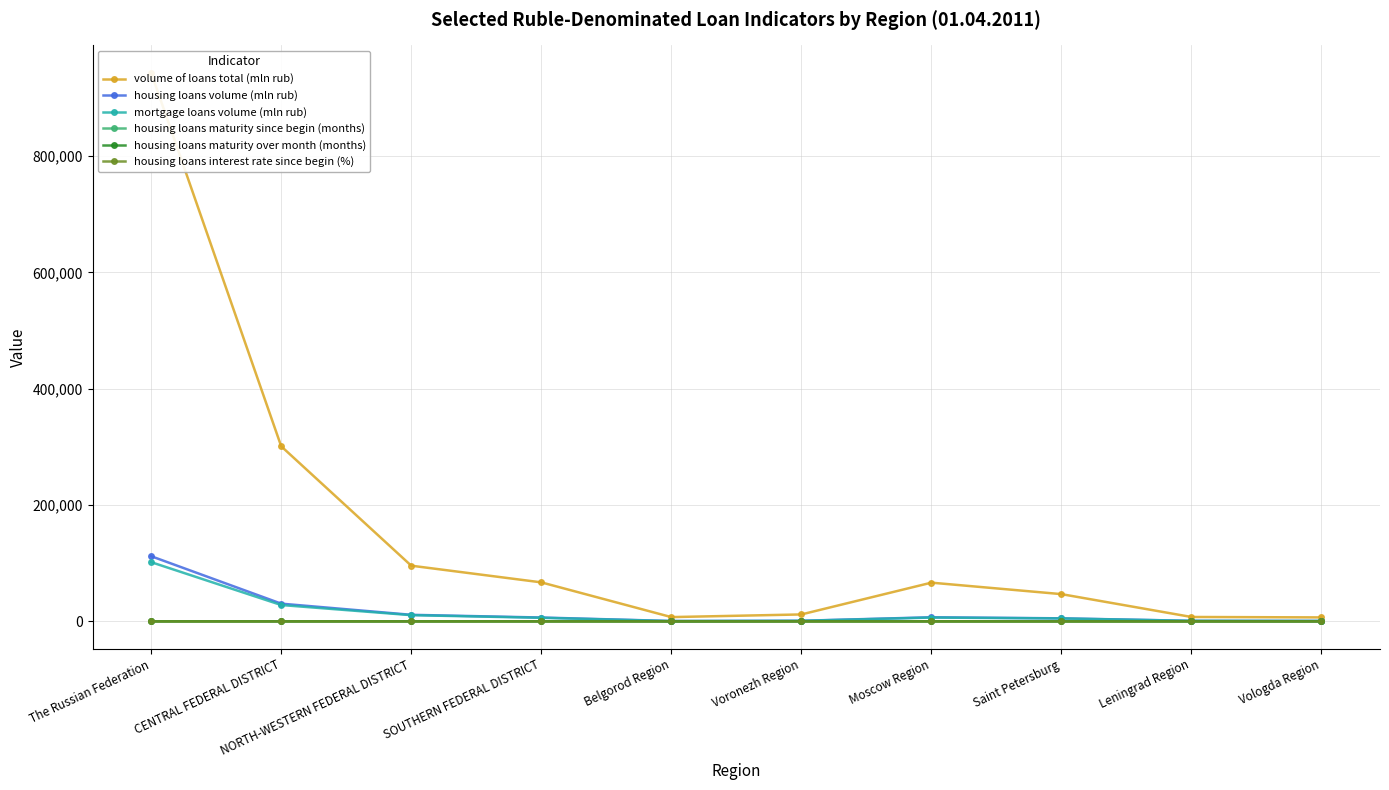

What is the difference between the housing loans maturity over month (months) values at SOUTHERN FEDERAL DISTRICT and Voronezh Region?

0.5